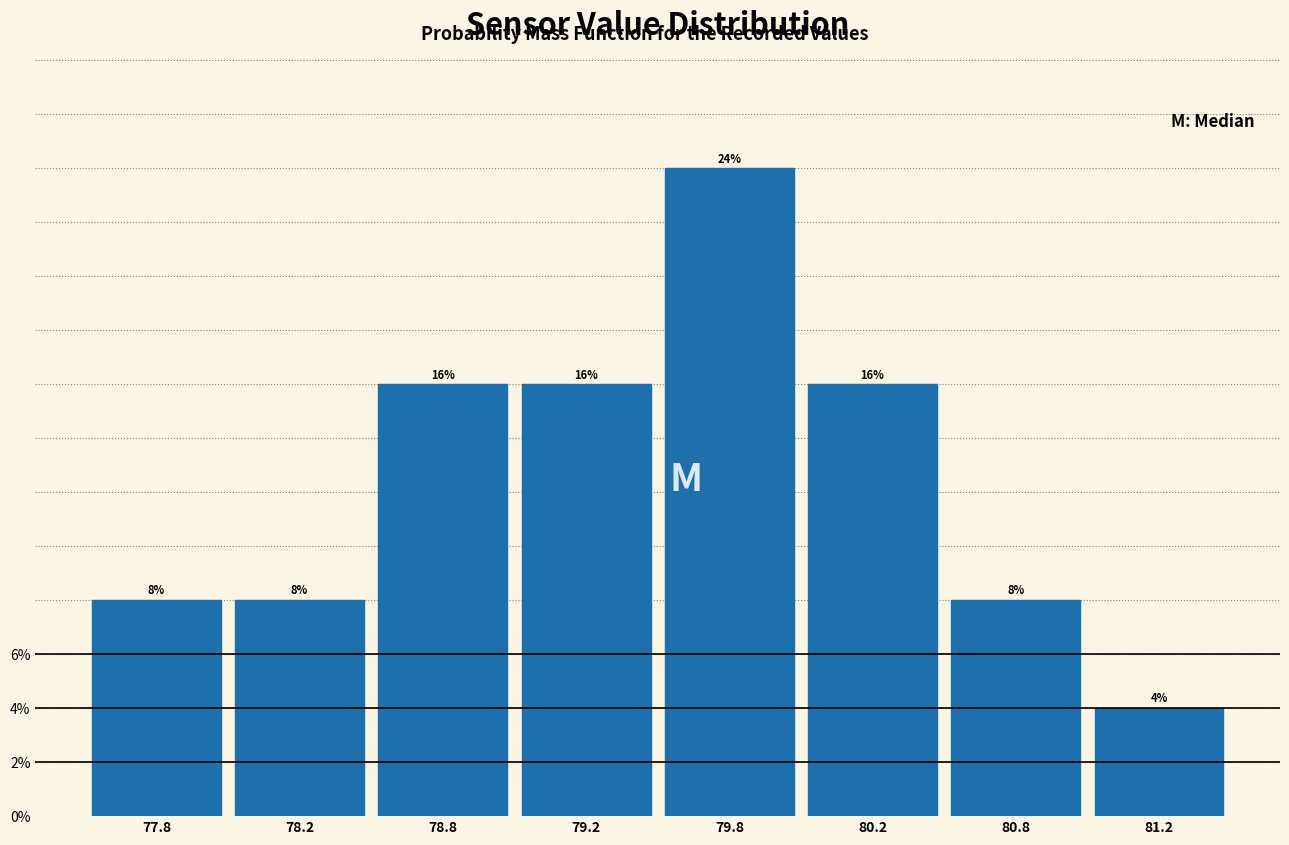

Reading right to left, what are all the values shown in this chart?

4	8	16	24	16	16	8	8